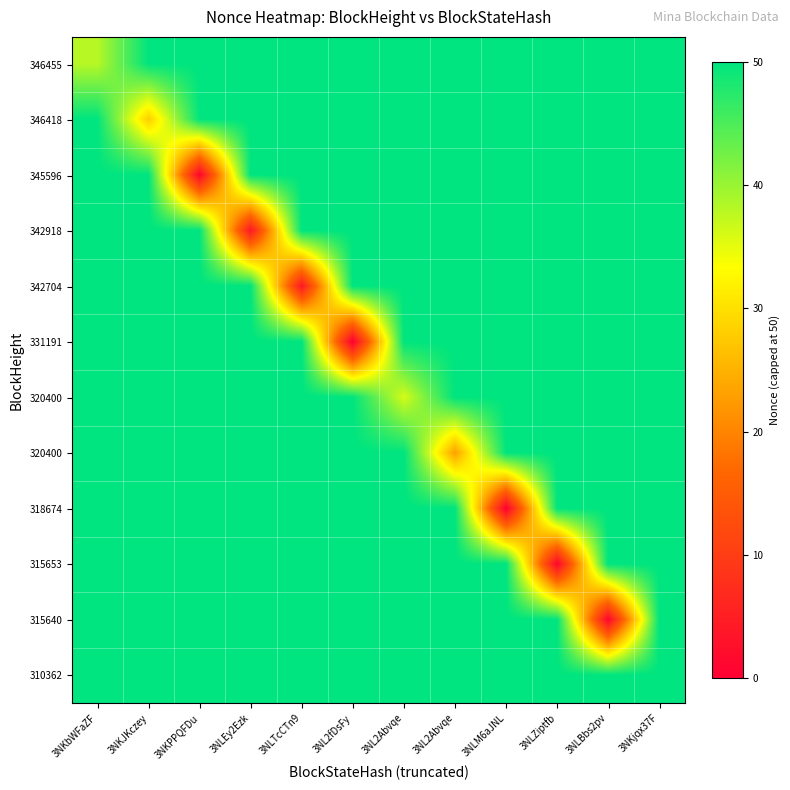

Which label corresponds to the largest value in the chart?

3NKJKczey